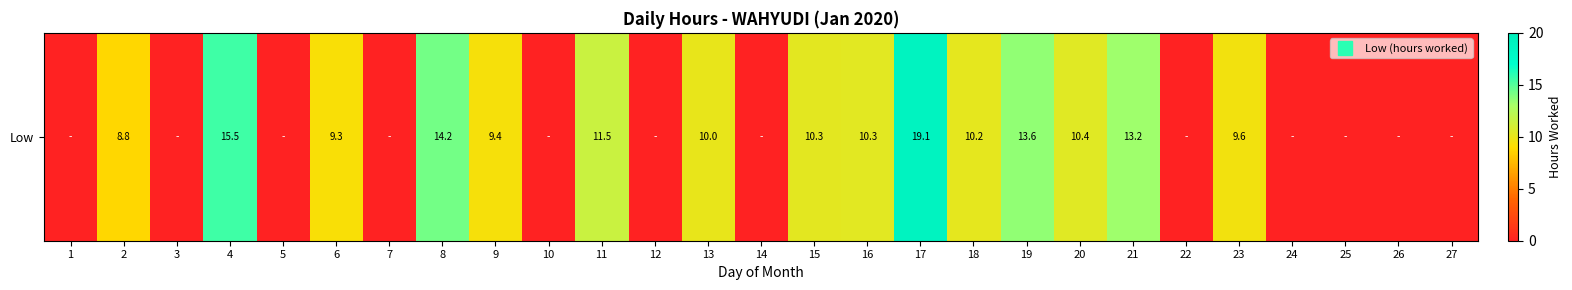

Reading left to right, transcribe all the data shown in this chart.

0.0	8.8	0.0	15.5	0.0	9.3	0.0	14.2	9.4	0.0	11.5	0.0	10.0	0.0	10.3	10.3	19.1	10.2	13.6	10.4	13.2	0.0	9.6	0.0	0.0	0.0	0.0